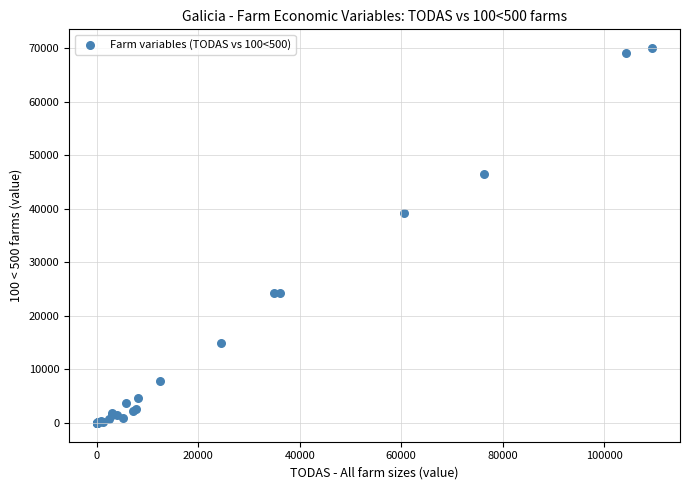

What Y value in the scatter plot is closest to 35024?

39274.0